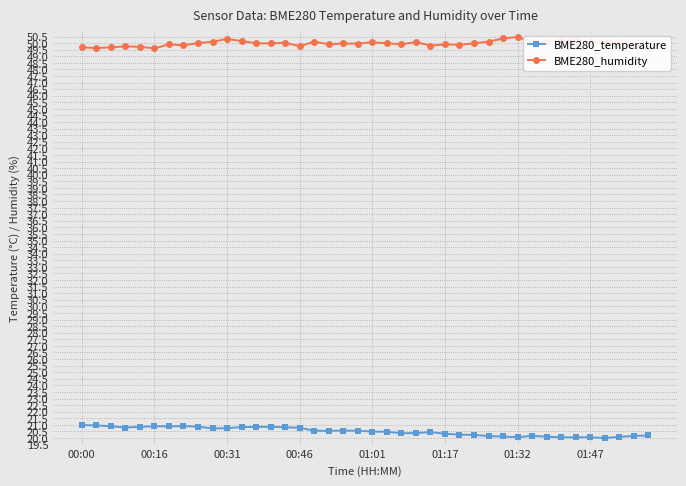

True or false: BME280_temperature and BME280_humidity intersect in this chart.

False